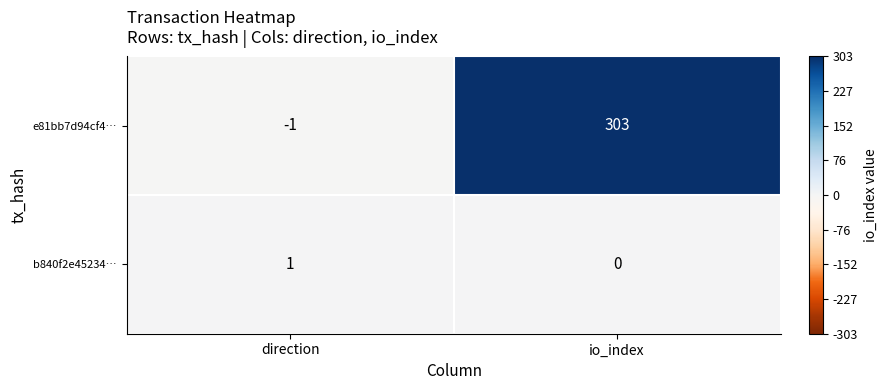

Between direction and io_index, which series saw the biggest shift?

e81bb7d94cf4…